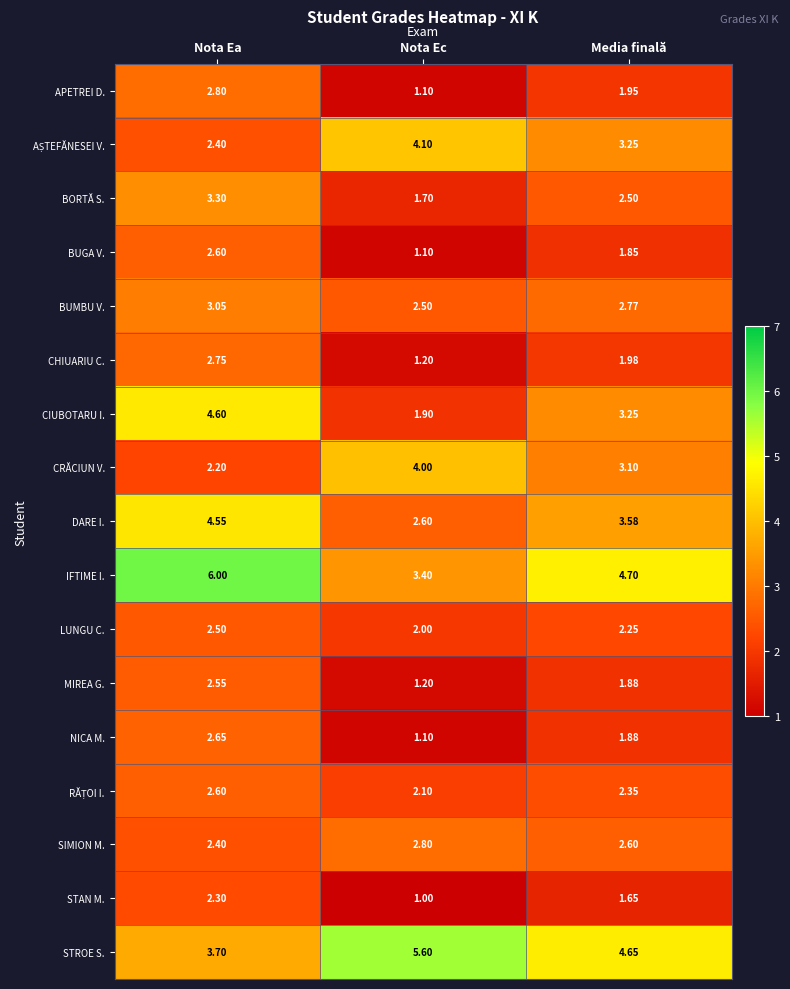

At which label does STROE S. first exceed 4?

Nota Ec